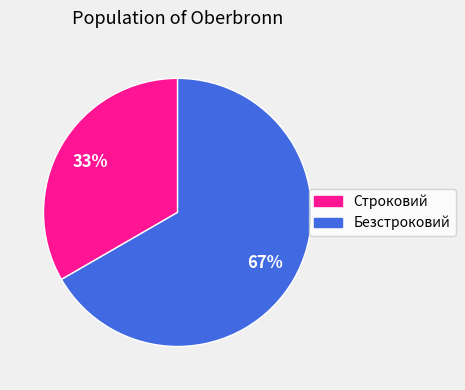

How many slices are in this pie chart?

2